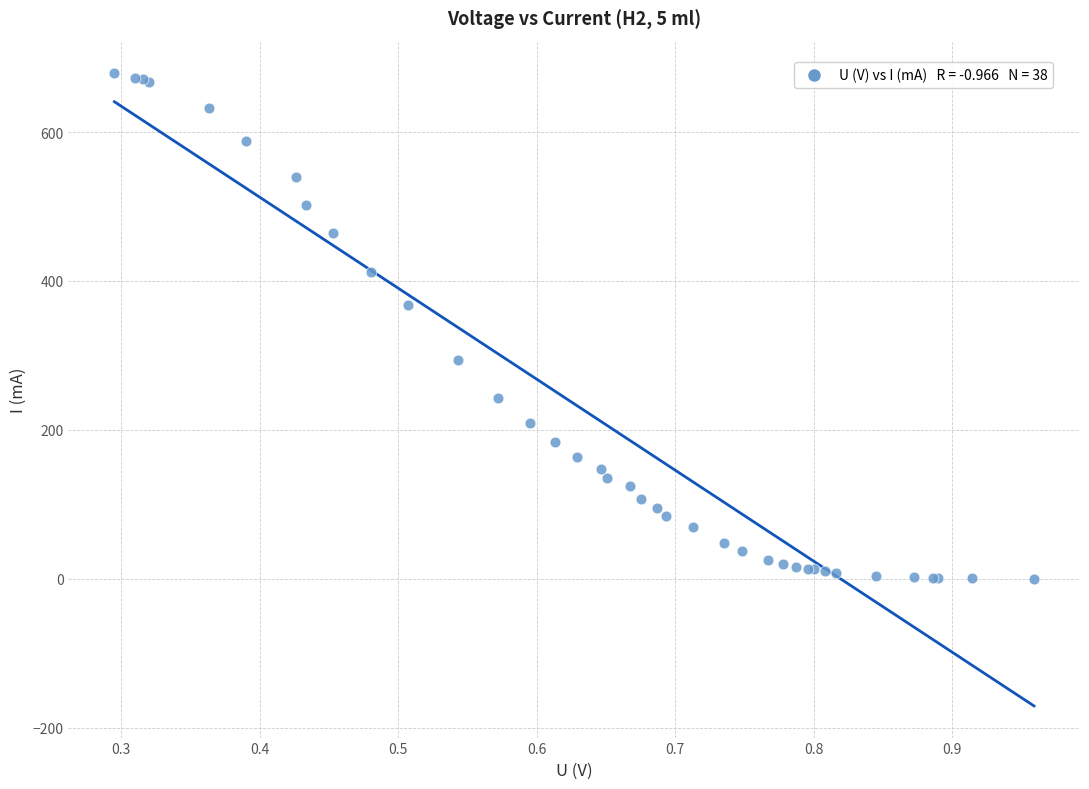

What Y value in the scatter plot is closest to 339?

368.1